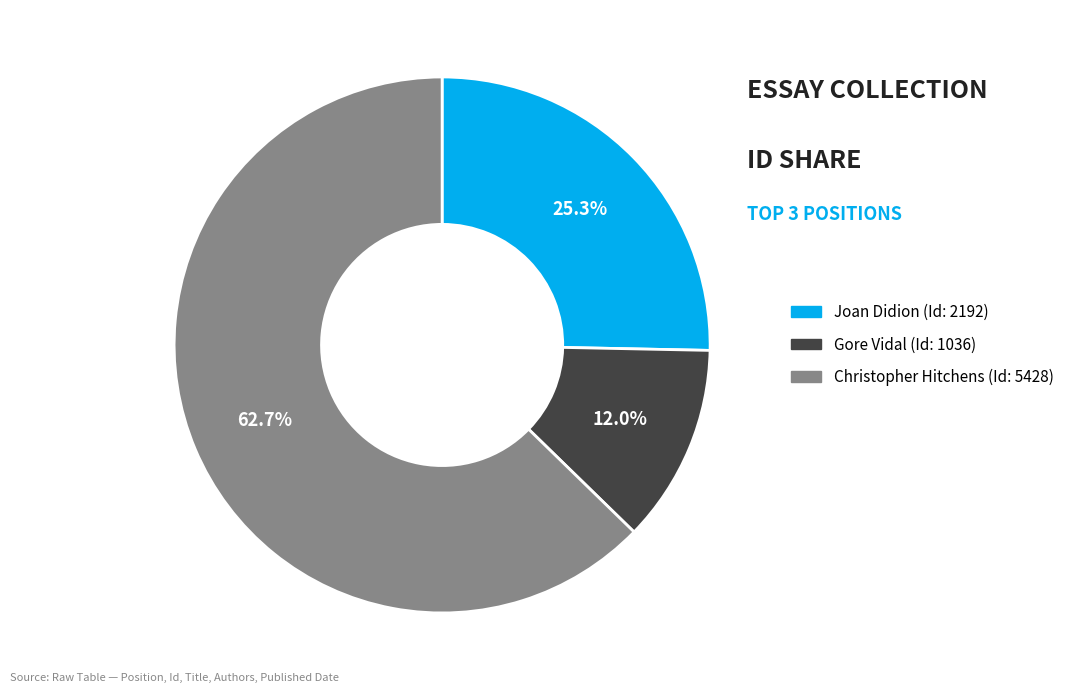

Count the number of slices in the pie.

3